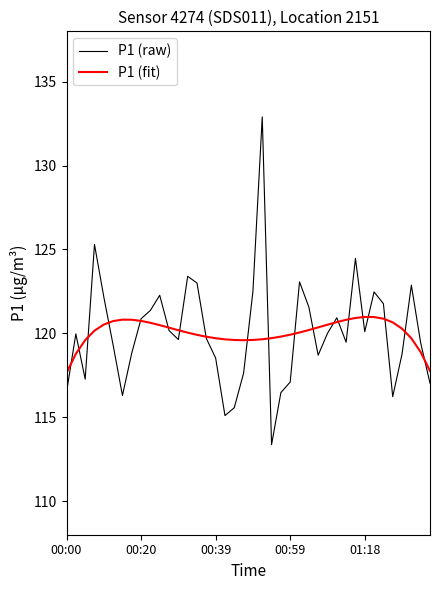

What is the smallest value displayed?

113.4